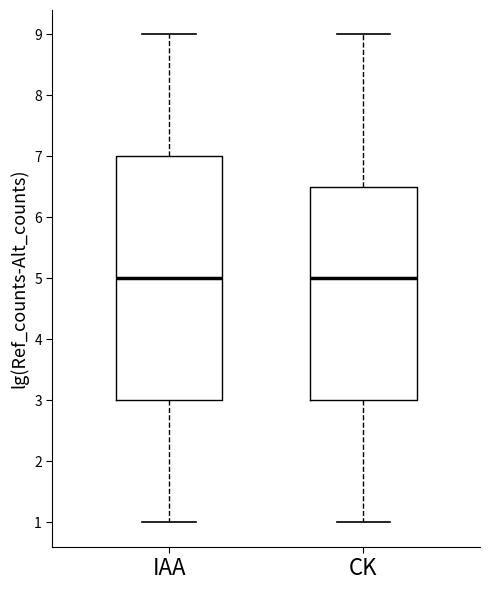

Reading left to right, read every box against the y-axis: the position of its median line, the range the box covers, and the ends of its whiskers. The values are not printed on the chart, so give them approximately, as read against the axis.

IAA: median 5.0, box 3.0 to 7.0, whiskers 1.0 to 9.0
CK: median 5.0, box 3.0 to 6.5, whiskers 1.0 to 9.0